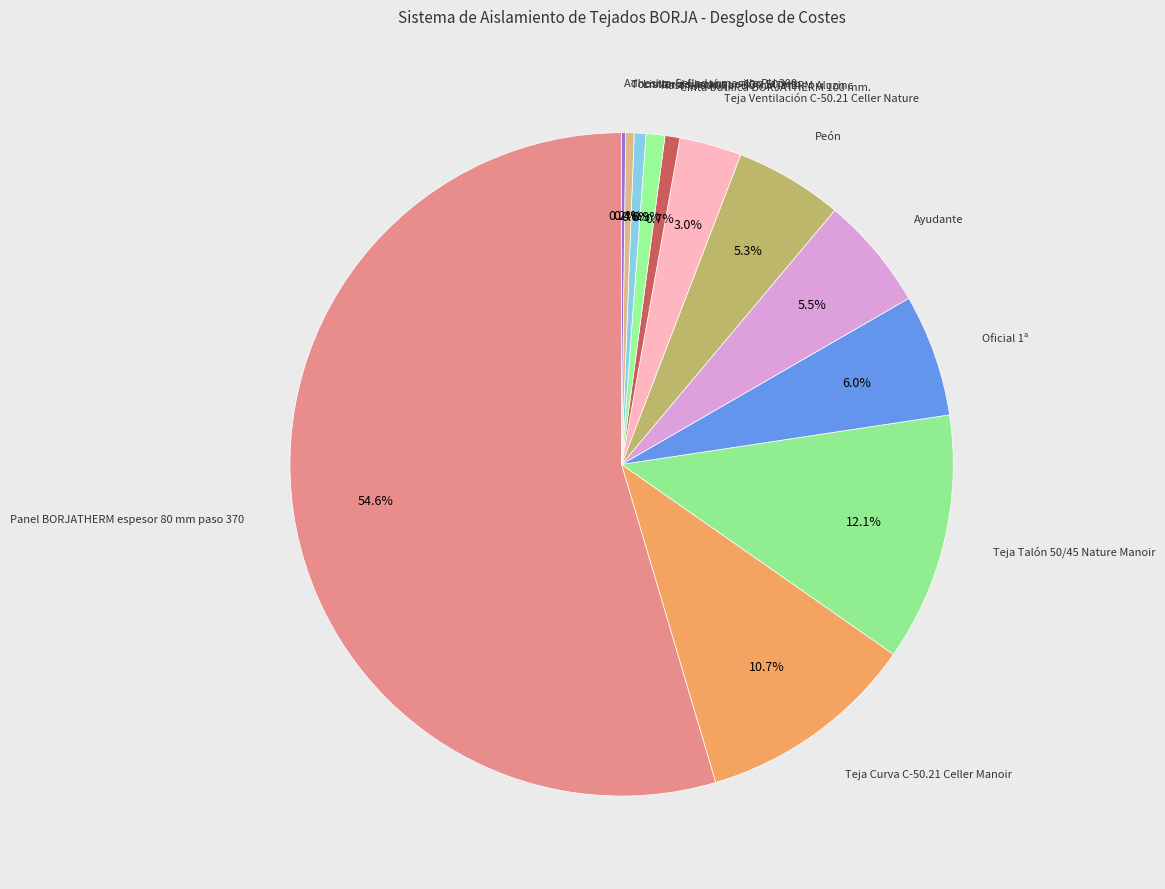

Which category accounts for the majority?

Panel BORJATHERM espesor 80 mm paso 370